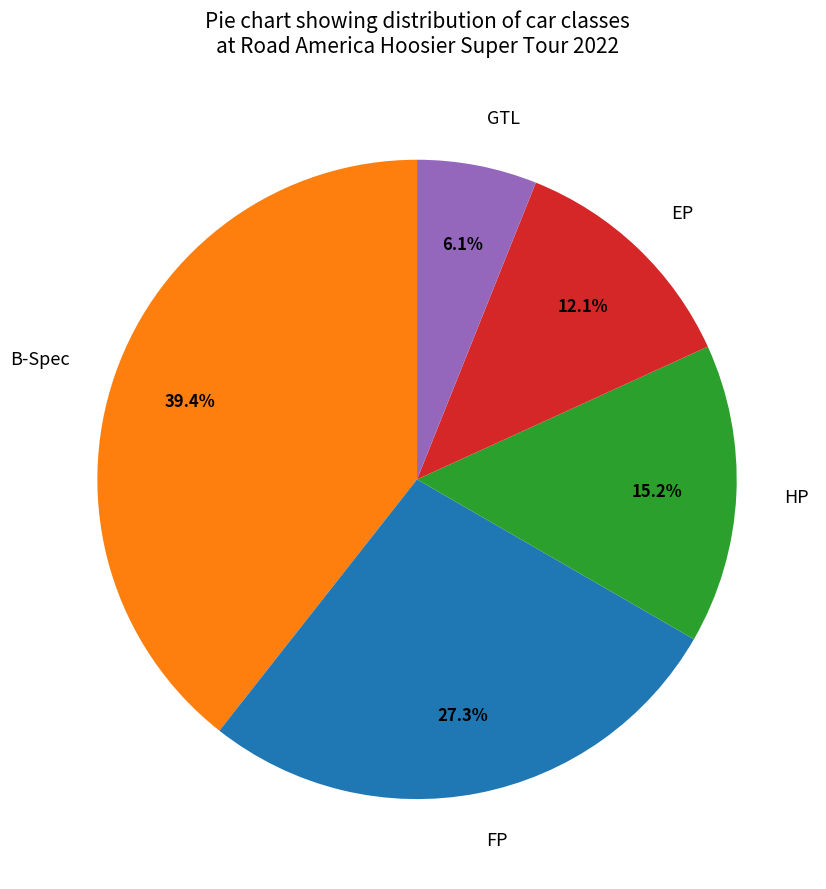

True or false: B-Spec accounts for 32% of the total.

False